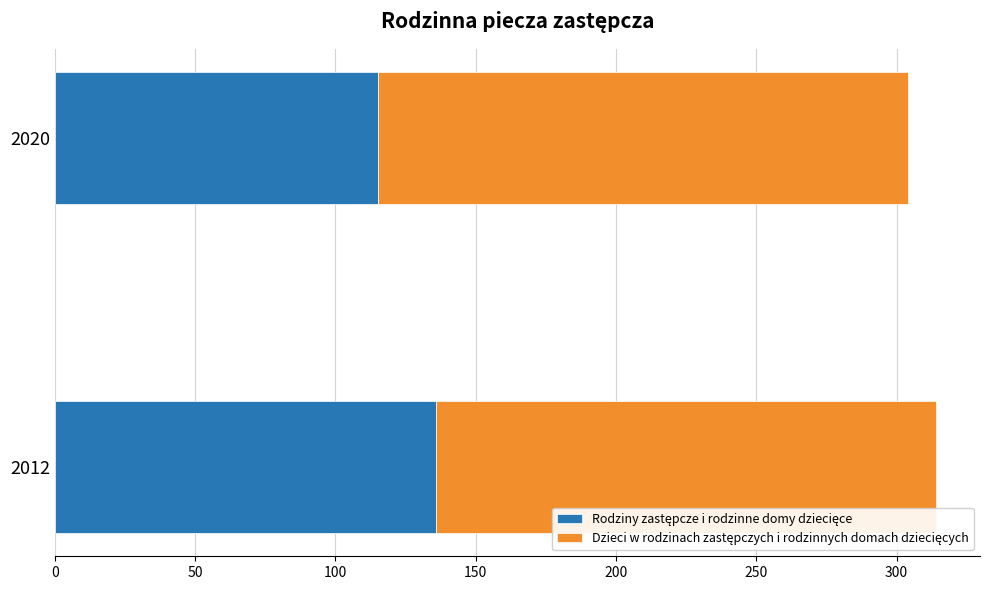

What is the total value across all series at 2012?

314